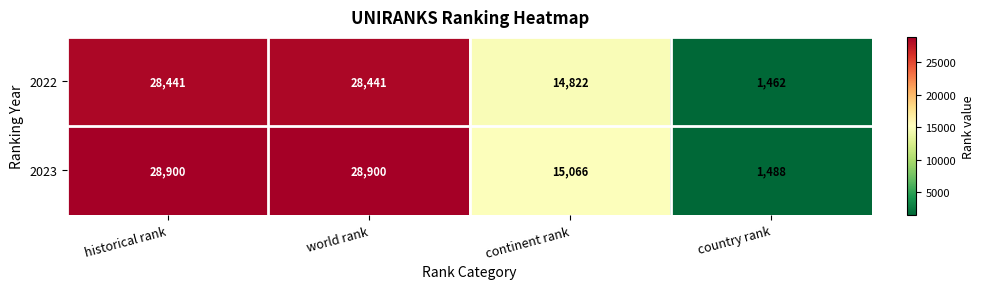

What is the sum of the 2022 values at world rank and historical rank?

56882